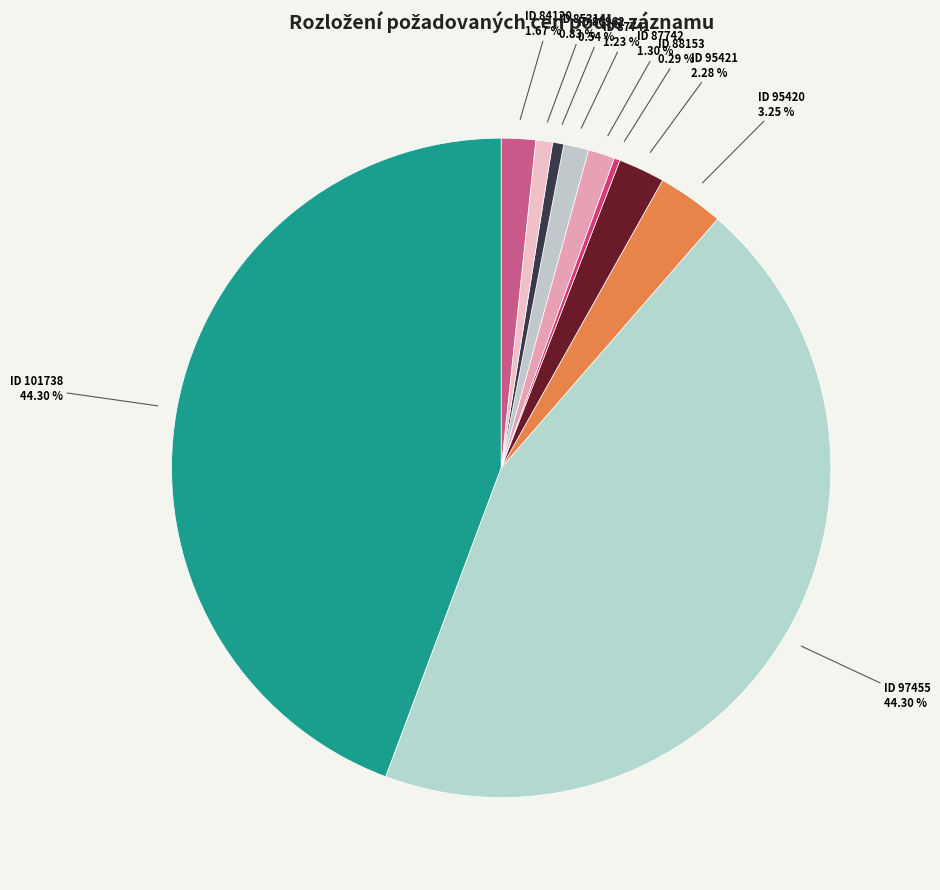

Count the number of slices in the pie.

10